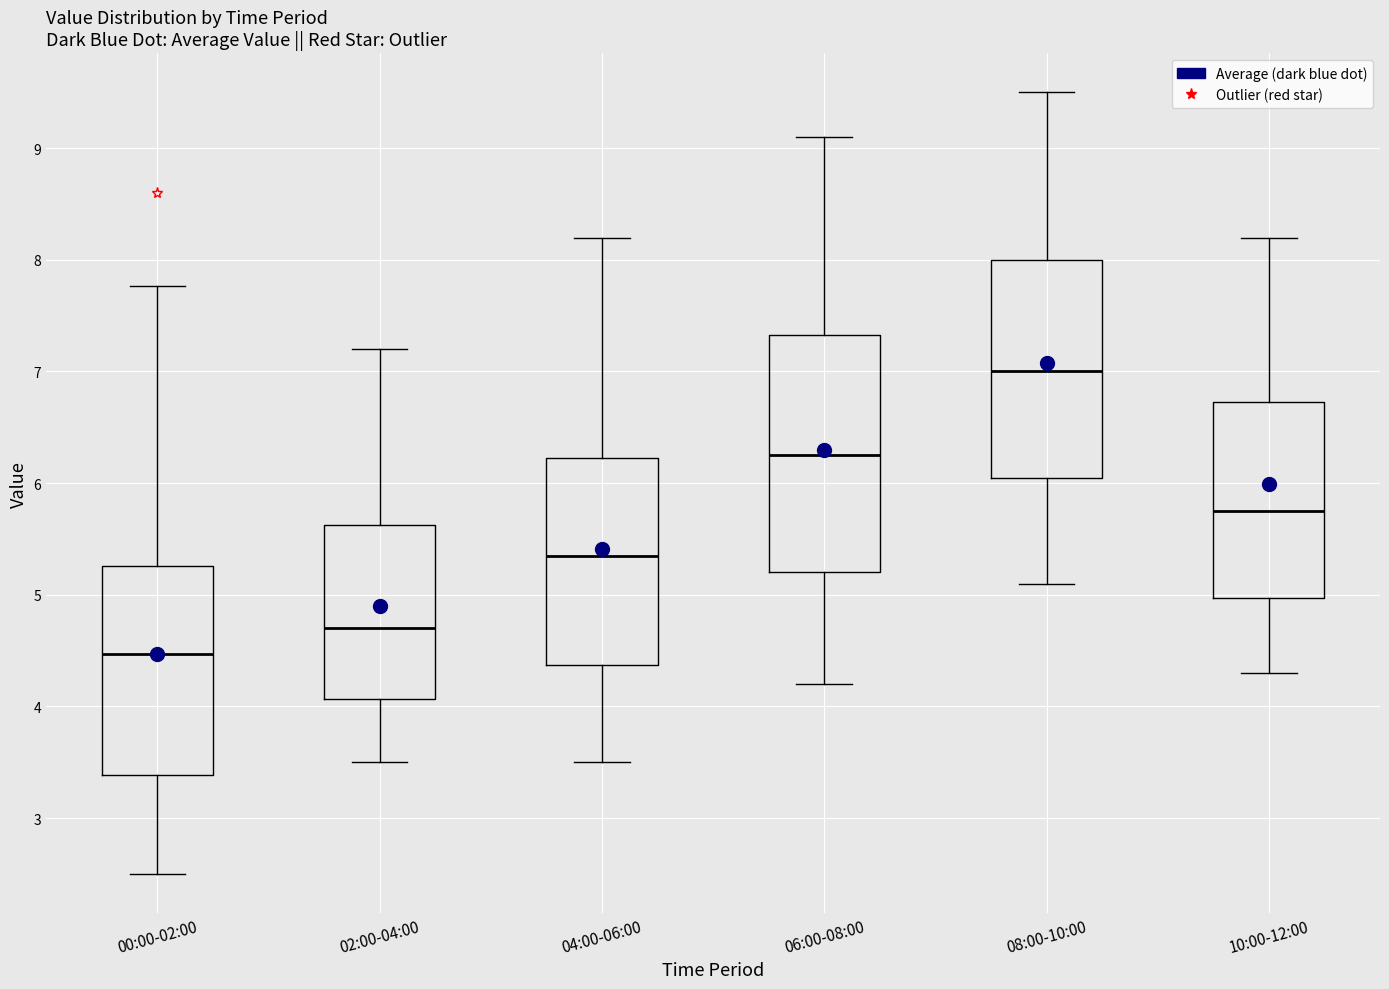

Reading left to right, read every box against the y-axis: the position of its median line, the range the box covers, and the ends of its whiskers. The values are not printed on the chart, so give them approximately, as read against the axis.

00:00-02:00: median 4.5, box 3.4 to 5.3, whiskers 2.5 to 7.8
02:00-04:00: median 4.7, box 4.1 to 5.6, whiskers 3.5 to 7.2
04:00-06:00: median 5.4, box 4.4 to 6.2, whiskers 3.5 to 8.2
06:00-08:00: median 6.3, box 5.2 to 7.3, whiskers 4.2 to 9.1
08:00-10:00: median 7.0, box 6.1 to 8.0, whiskers 5.1 to 9.5
10:00-12:00: median 5.8, box 5.0 to 6.7, whiskers 4.3 to 8.2